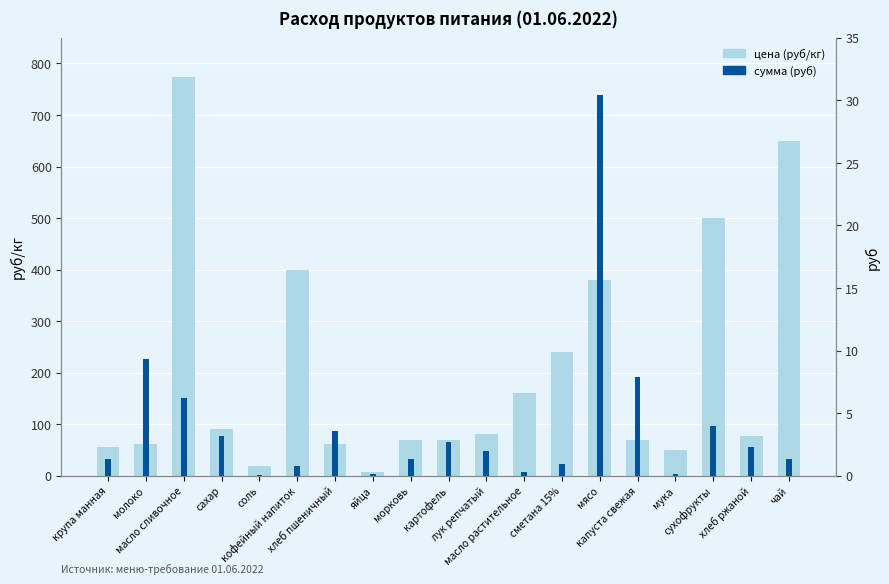

What is the label of the 5th bar from the right?

капуста свежая